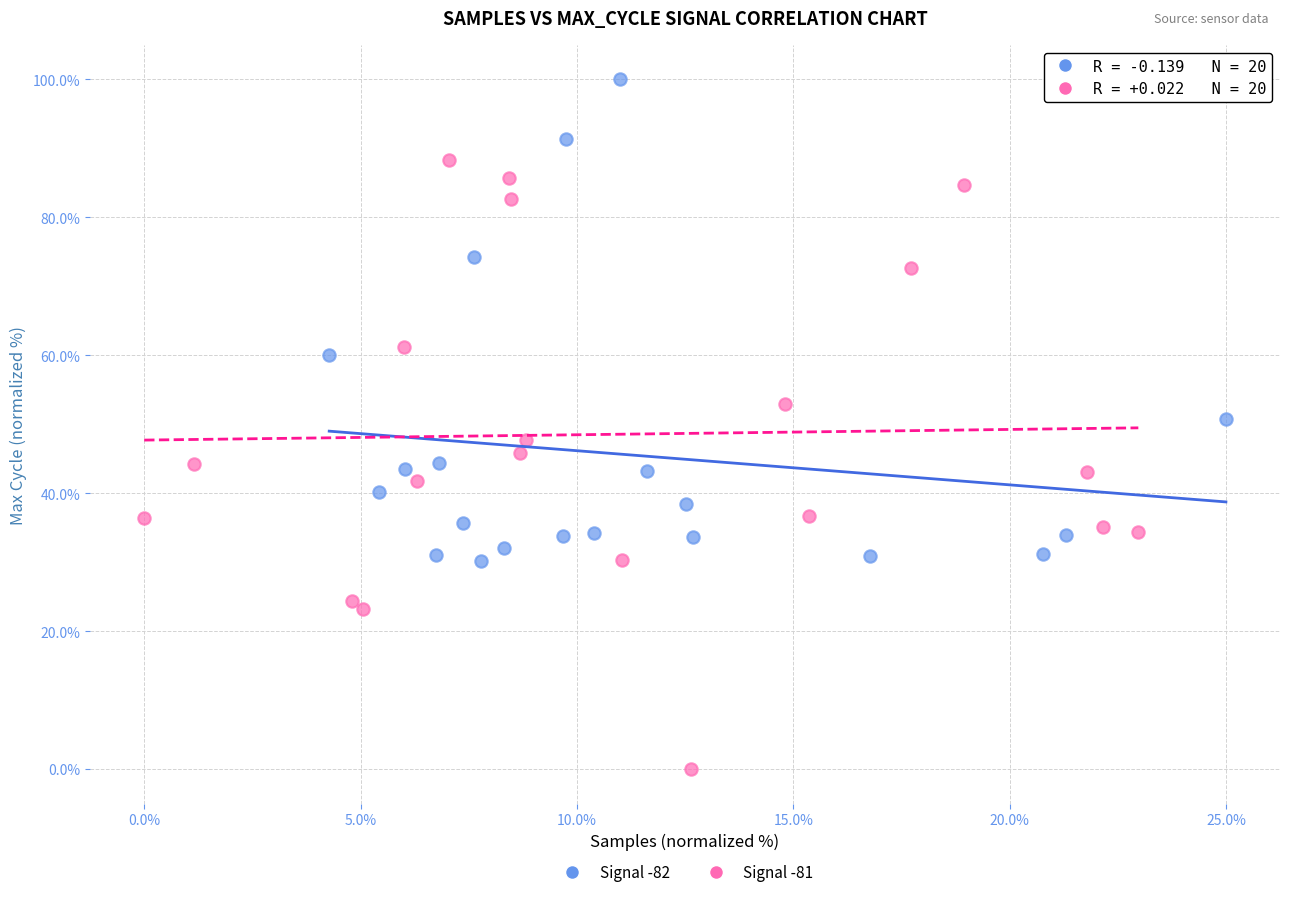

Which series contains the highest Y value?

Signal -82